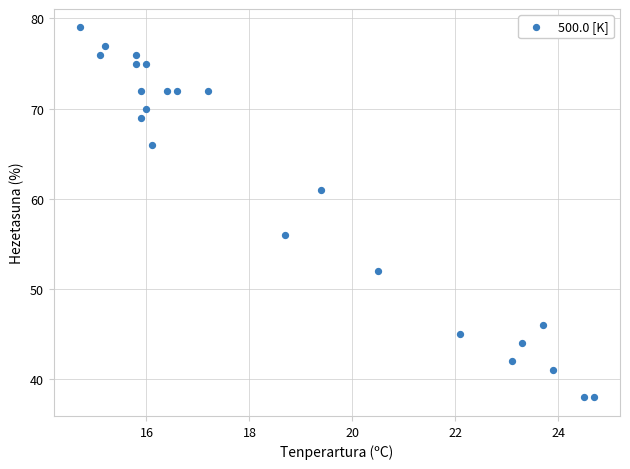

What Y value in the scatter plot is closest to 58?

56